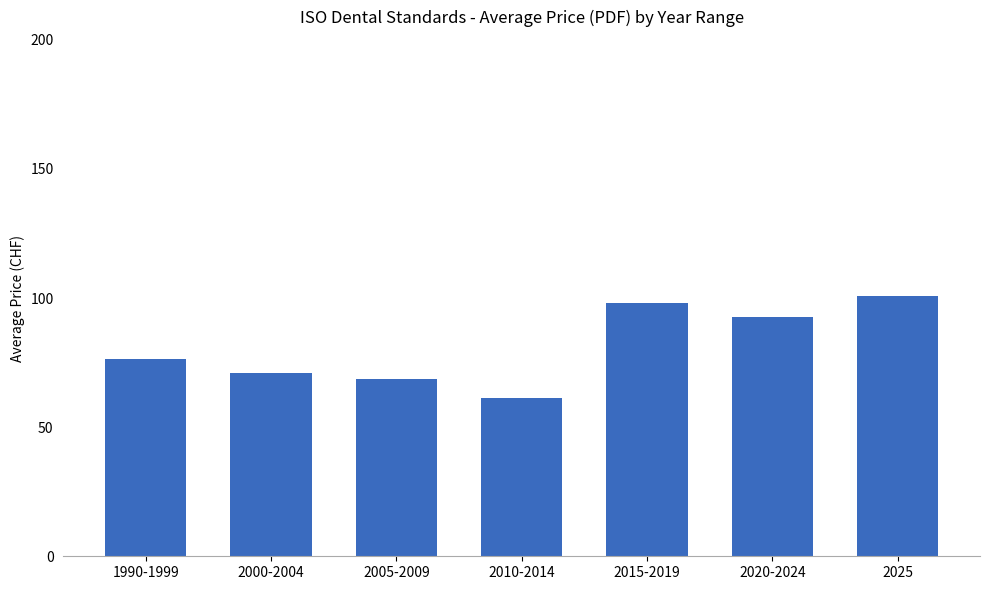

List the labels in order of value, smallest first.

2010-2014, 2005-2009, 2000-2004, 1990-1999, 2020-2024, 2015-2019, 2025